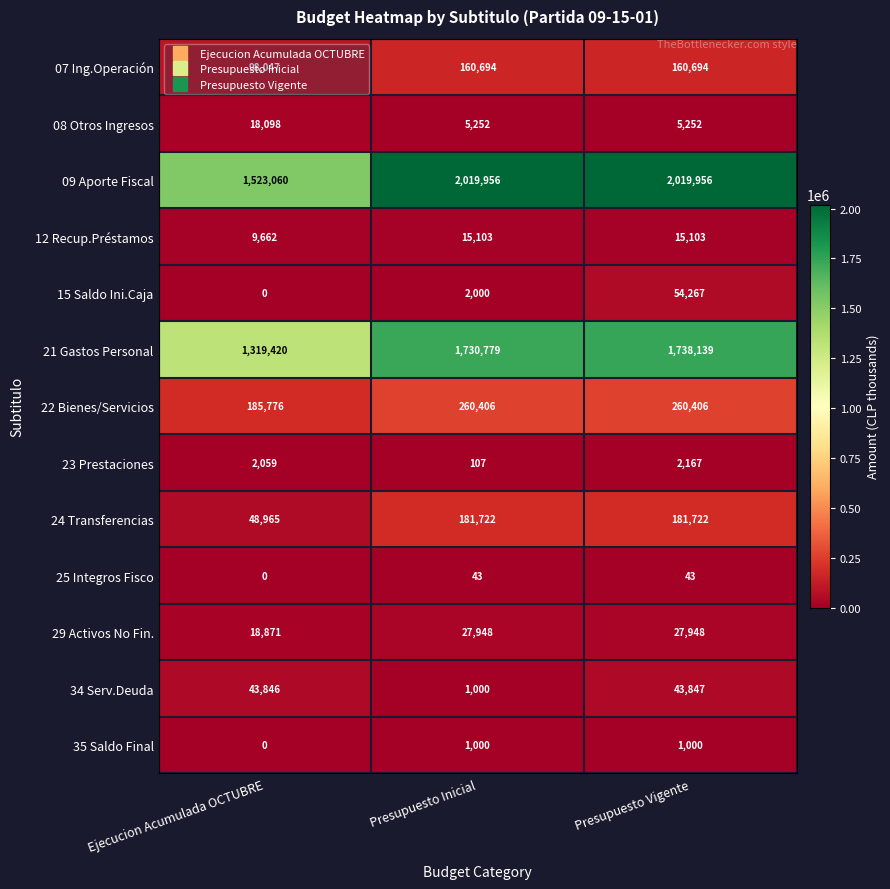

Which series changed the most between Ejecucion Acumulada OCTUBRE and Presupuesto Inicial?

09 Aporte Fiscal